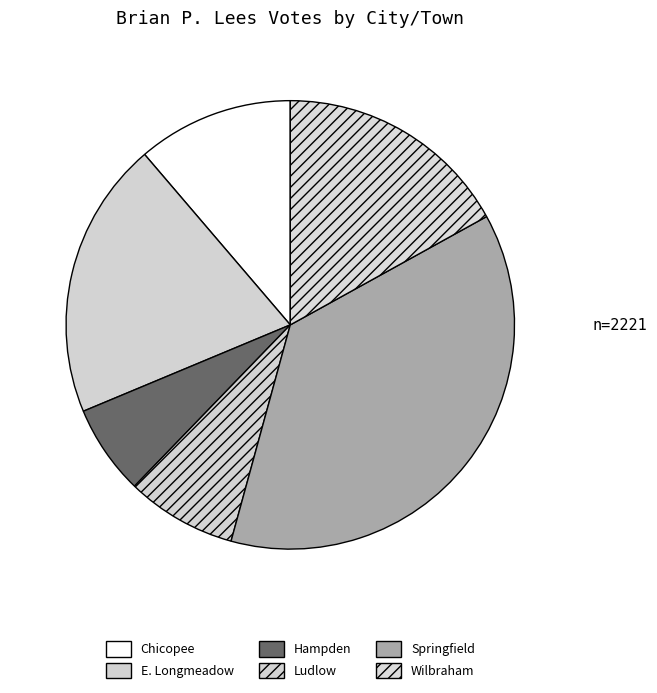

Does any single category account for the majority?

No